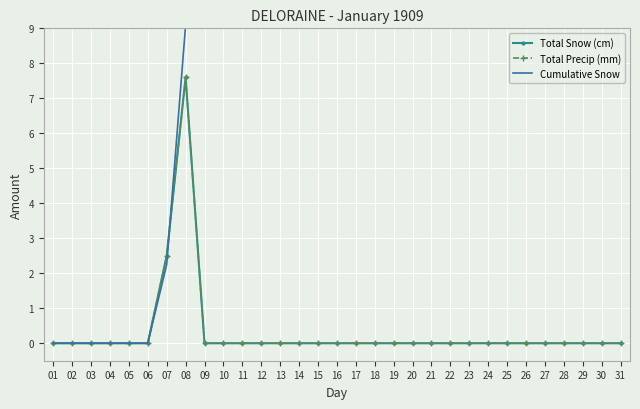

Is this an area chart (filled region under the line)?

No